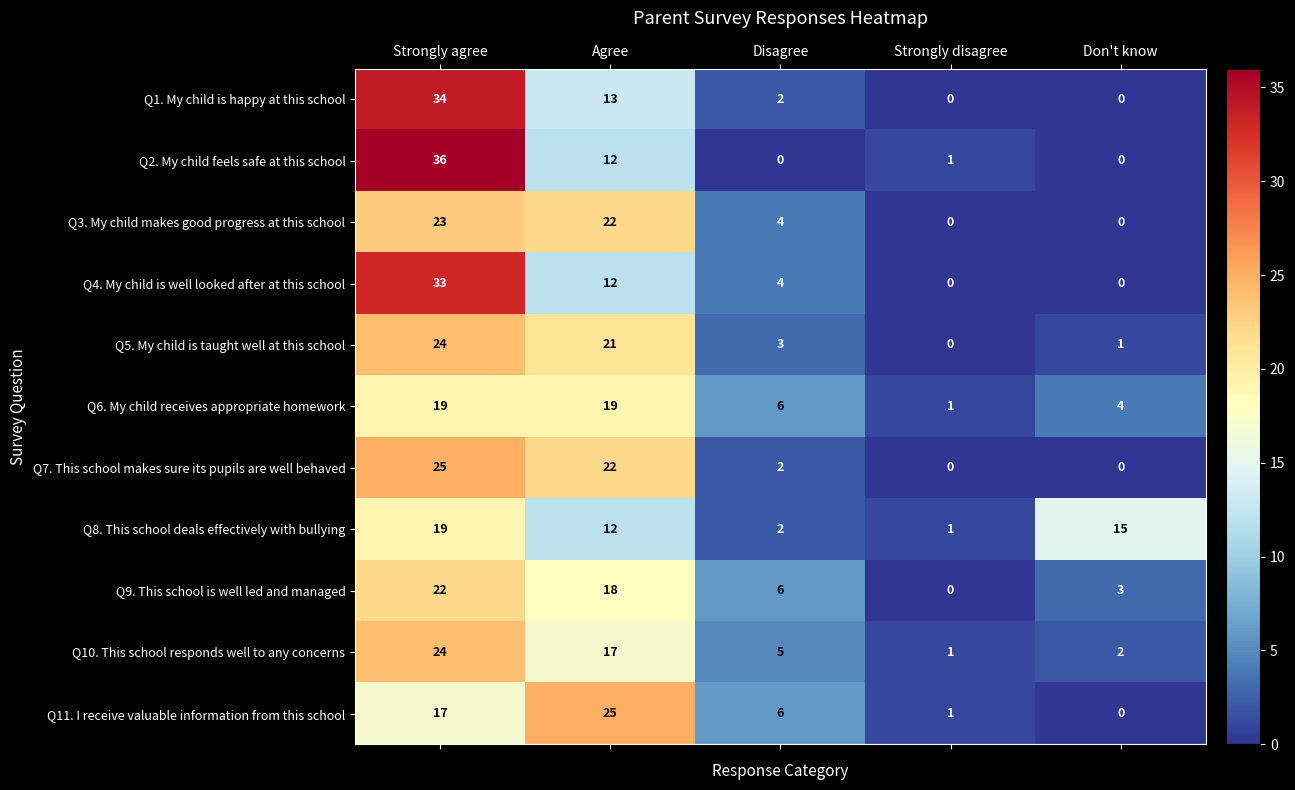

Which series has the widest spread of values?

Q2. My child feels safe at this school